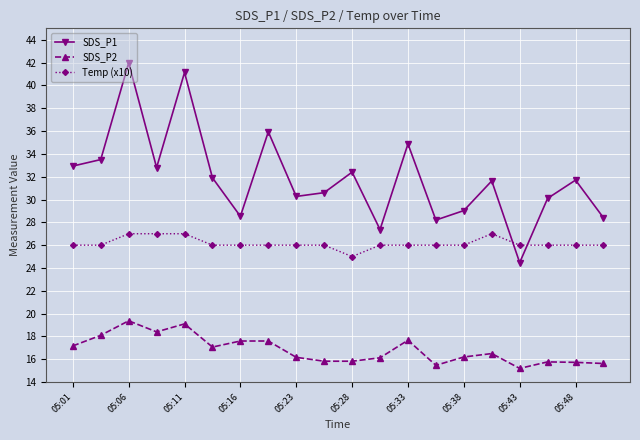

How many Temp (x10) values are between 26 and 27?

19